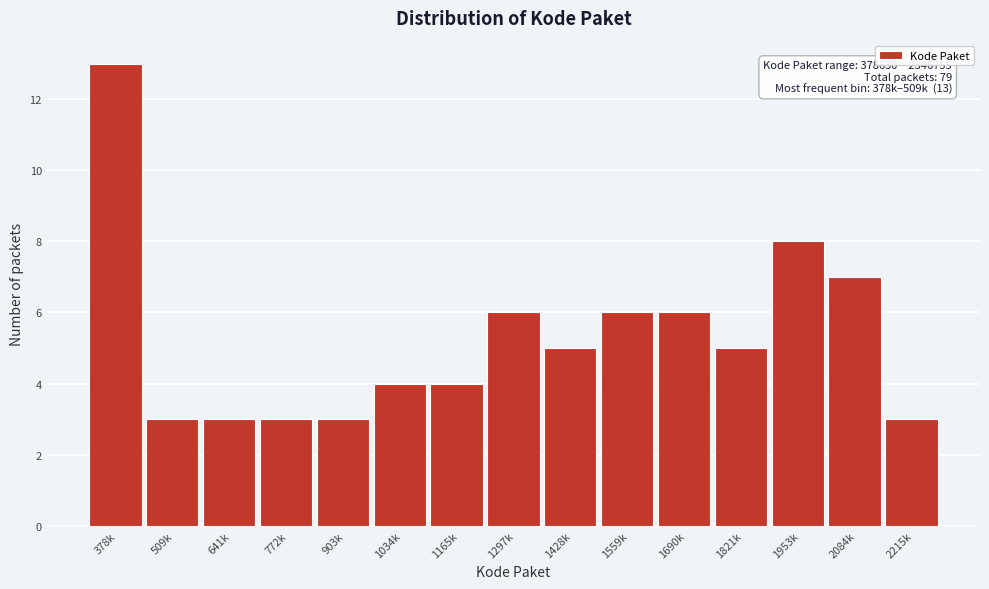

Reading left to right, list all the values displayed in this chart.

378k=13	509k=3	641k=3	772k=3	903k=3	1034k=4	1165k=4	1297k=6	1428k=5	1559k=6	1690k=6	1821k=5	1953k=8	2084k=7	2215k=3